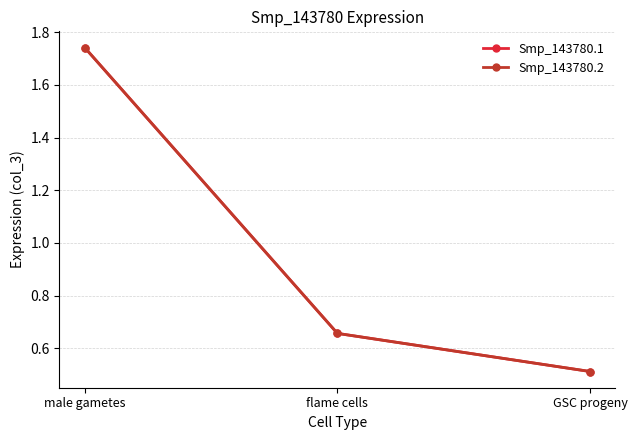

What is the difference between the Smp_143780.2 values at male gametes and GSC progeny?

1.2